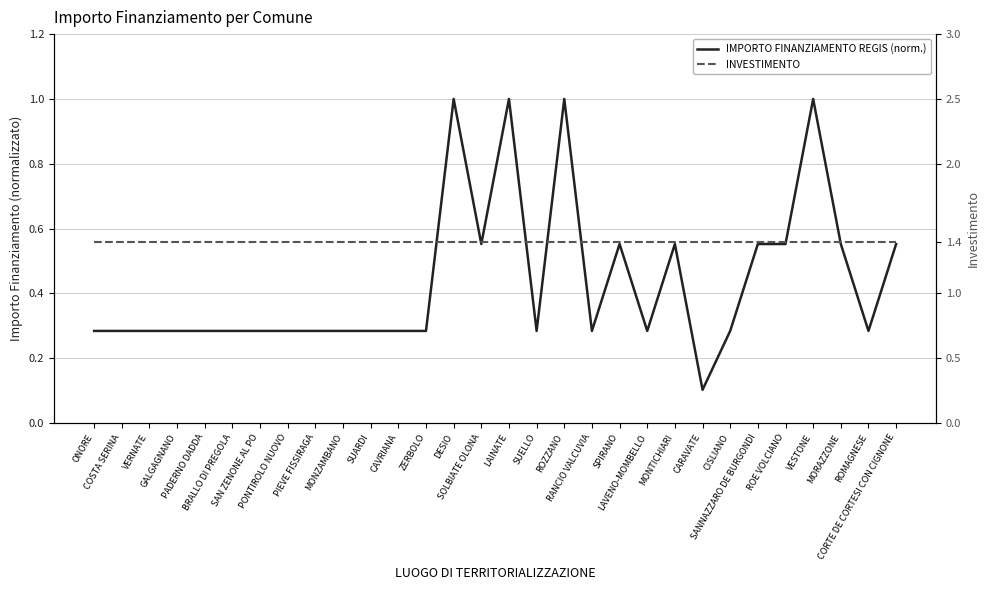

Rank the categories by INVESTIMENTO value from highest to lowest.

ONORE, COSTA SERINA, VERNATE, GALGAGNANO, PADERNO DADDA, BRALLO DI PREGOLA, SAN ZENONE AL PO, PONTIROLO NUOVO, PIEVE FISSIRAGA, MONZAMBANO, SUARDI, CAVRIANA, ZERBOLO, DESIO, SOLBIATE OLONA, LAINATE, SUELLO, ROZZANO, RANCIO VALCUVIA, SPIRANO, LAVENO-MOMBELLO, MONTICHIARI, CARAVATE, CISLIANO, SANNAZZARO DE BURGONDI, ROE VOLCIANO, VESTONE, MORAZZONE, ROMAGNESE, CORTE DE CORTESI CON CIGNONE